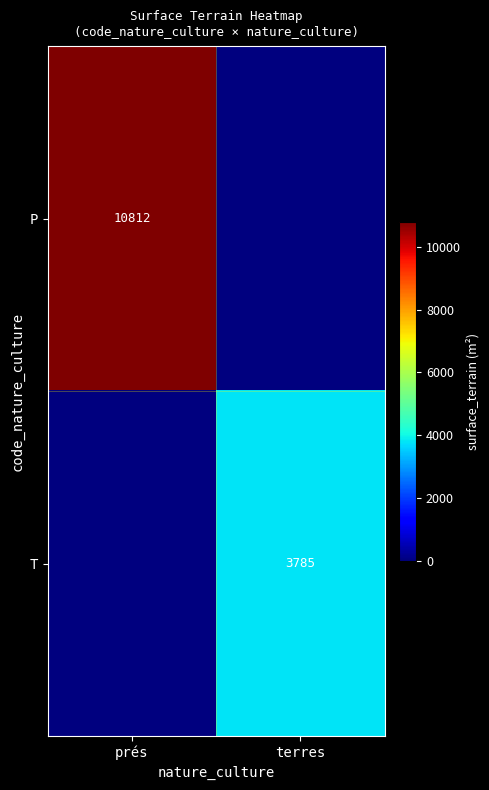

The value of T at terres is 1983. True or false?

False